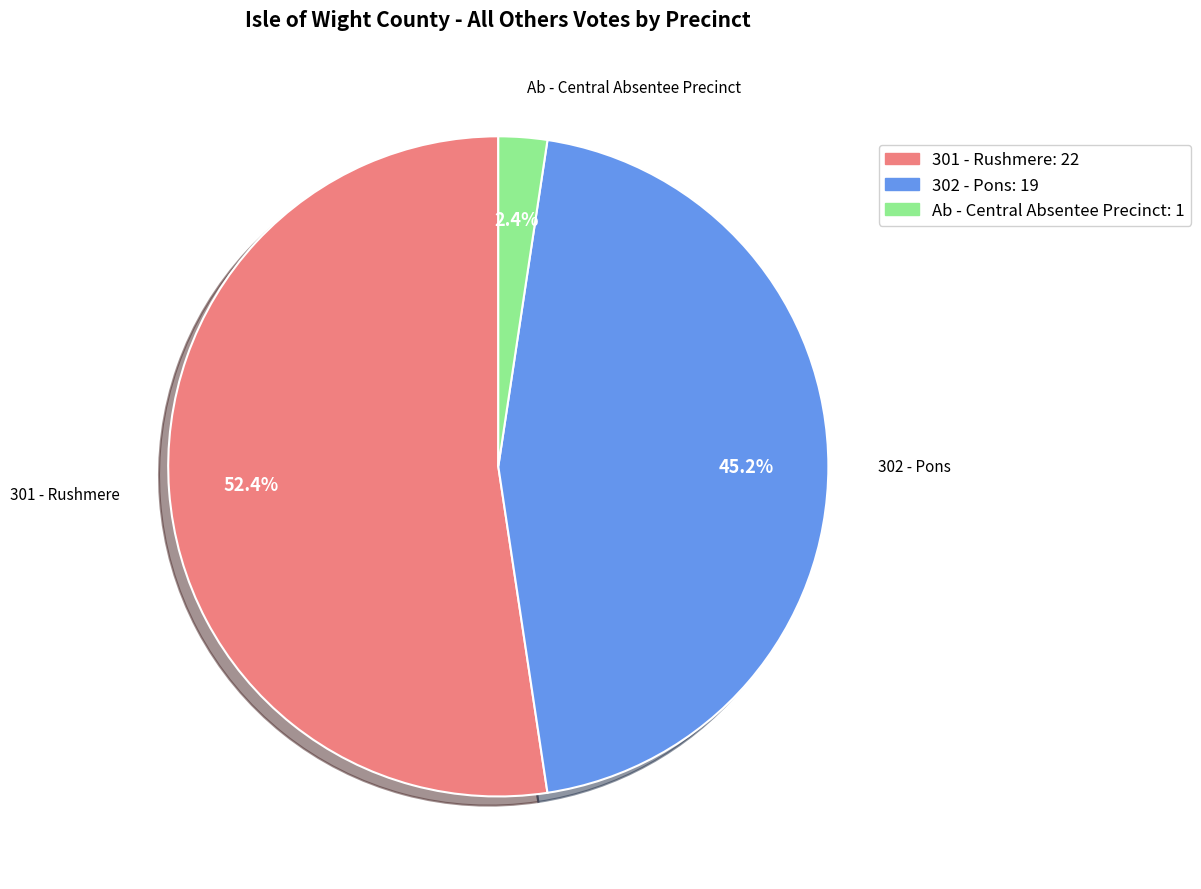

How many slices are in this pie chart?

3